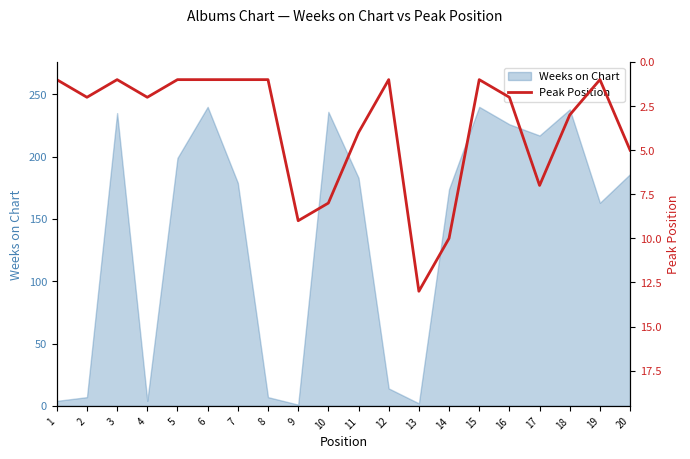

The chart shows a value of 1 at 12. True or false?

True